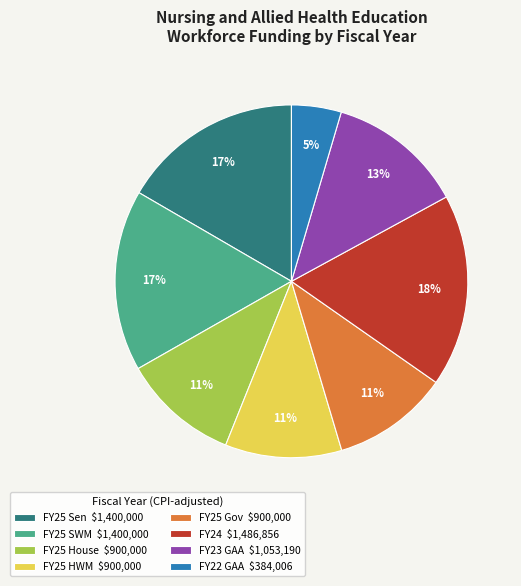

Which slice is the largest?

FY24